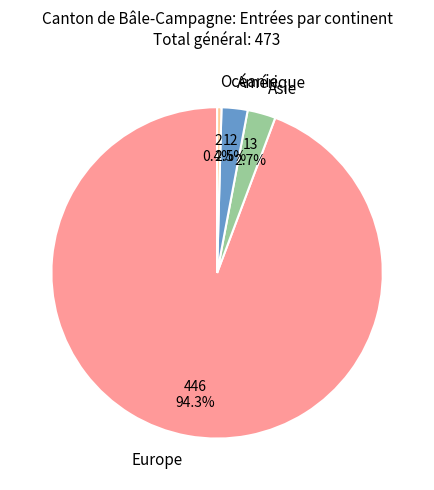

What is the smallest slice in the pie chart?

Océanie